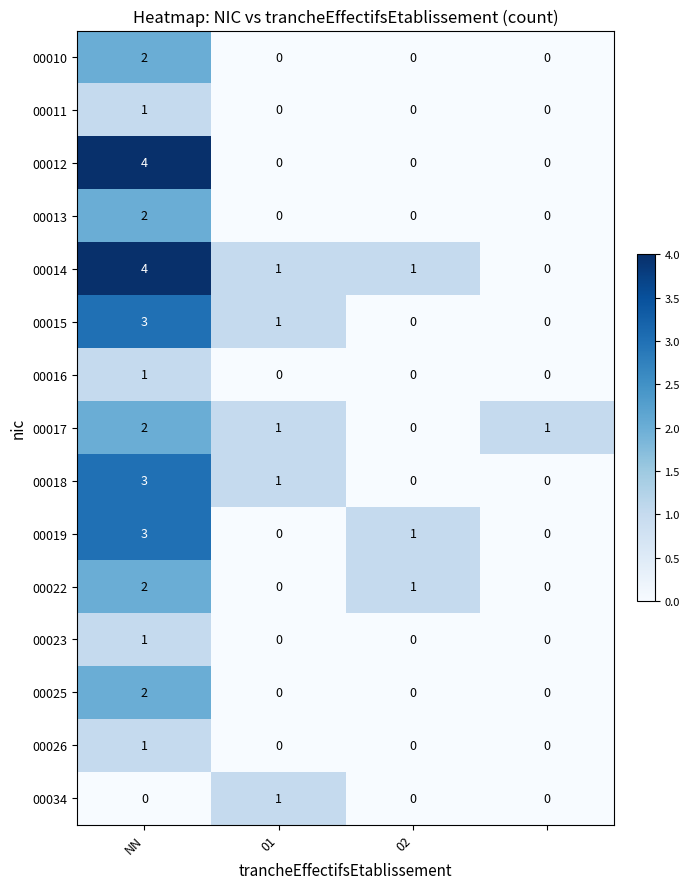

What is the difference between the maximum and second lowest values in the 00012 series?

4